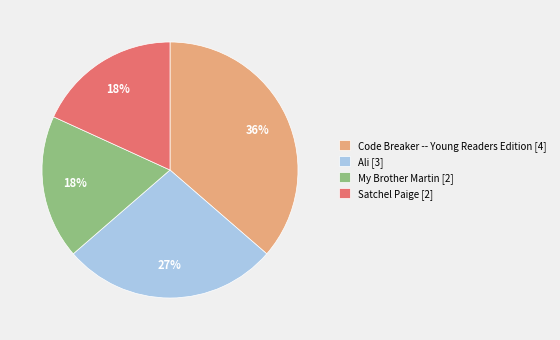

The Satchel Paige [2] slice represents 18% of the pie. True or false?

True